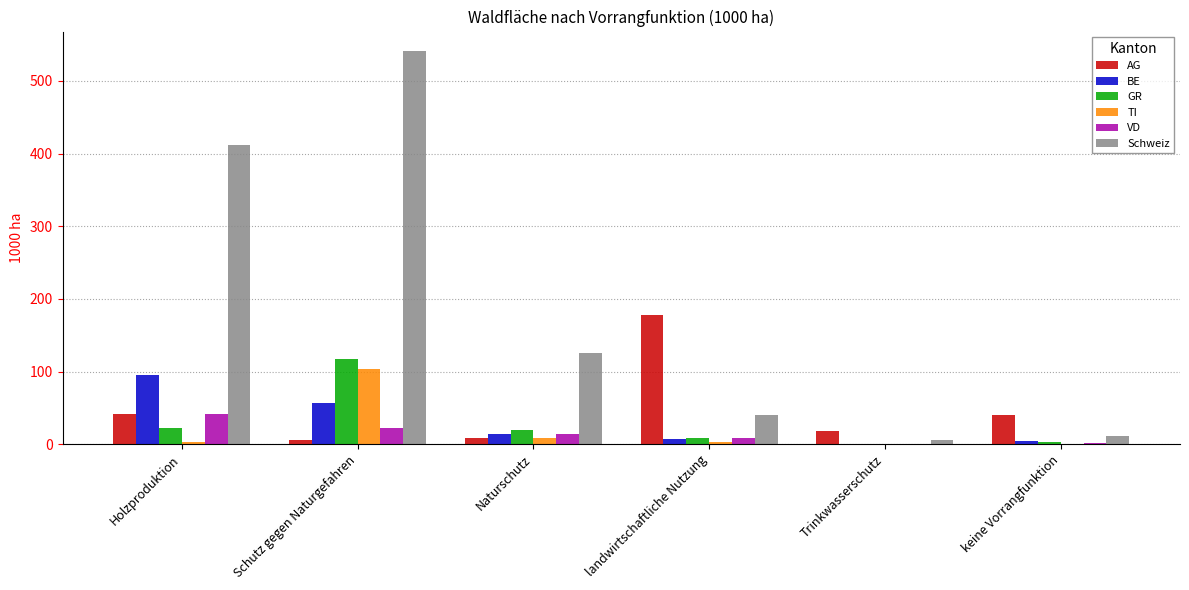

The BE series shows 56.2 at Schutz gegen Naturgefahren. True or false?

True